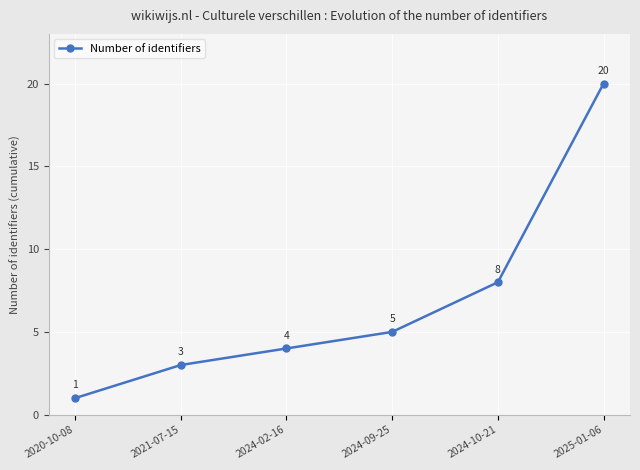

Approximately how many times larger is the value at 2024-02-16 compared to 2024-09-25?

0.8